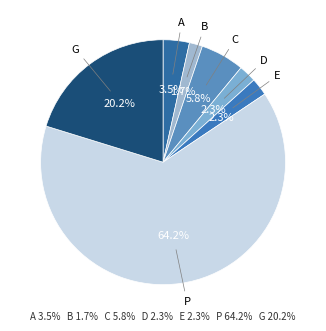

To the nearest percent, what is the difference between the largest and smallest slice percentages?

62%